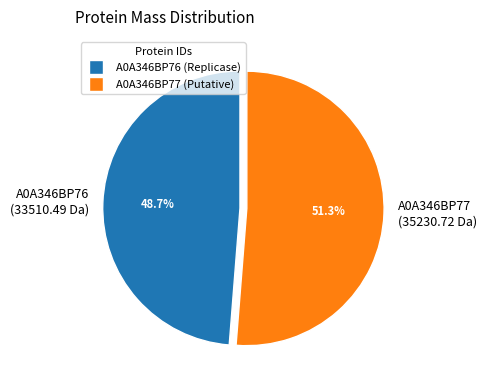

Is A0A346BP76 (33510.49 Da) the majority of the pie?

No